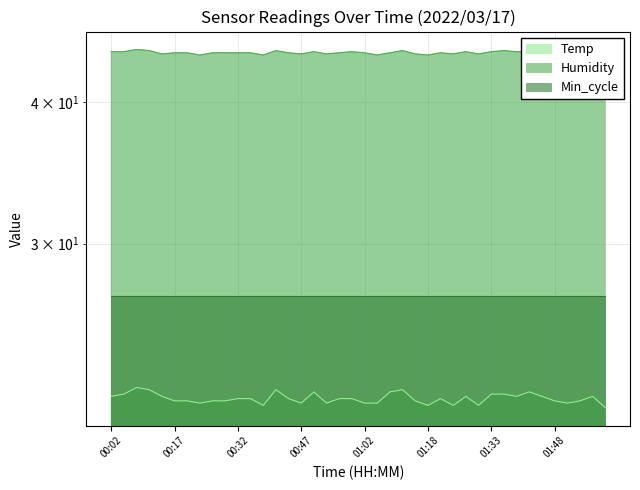

What is the difference between the highest and lowest values at 01:05?

22.3